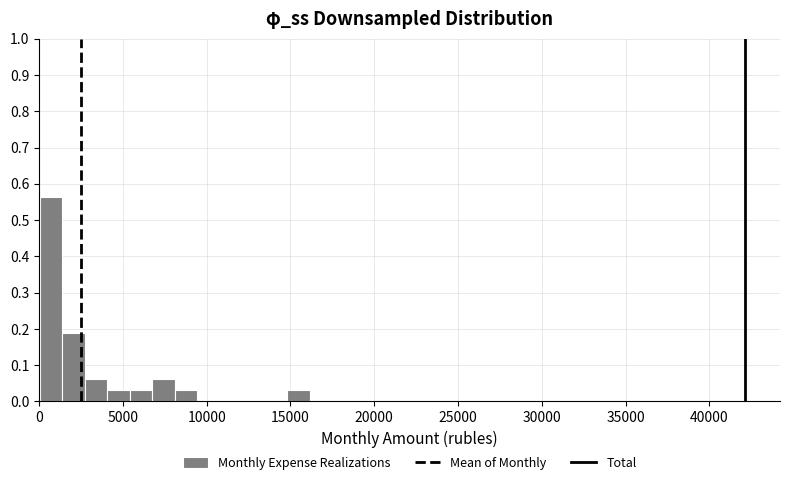

Read against the x-axis, roughly where is the centre of the tallest bar?

500